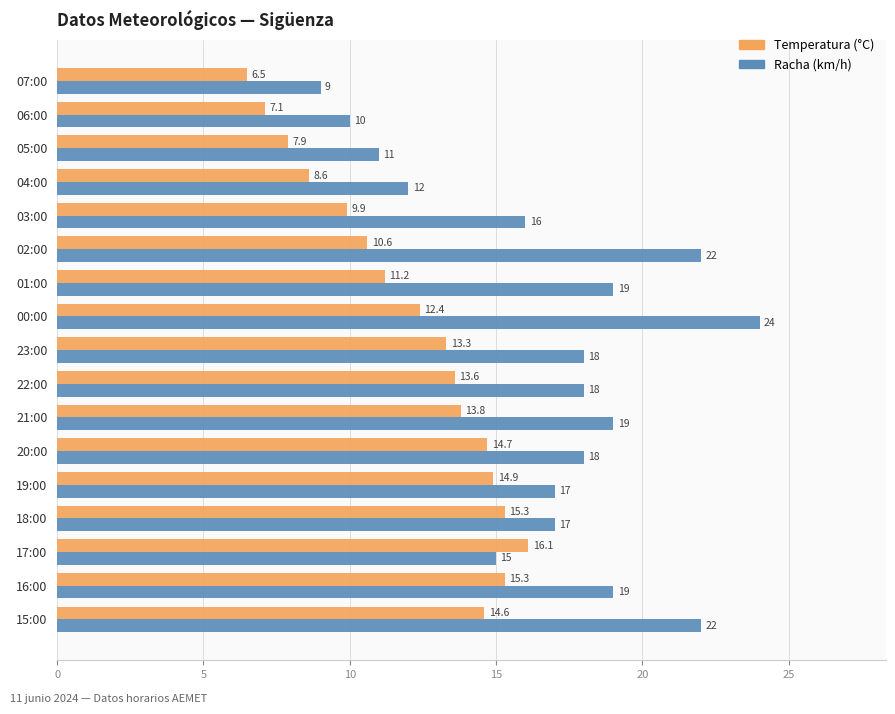

What is the average value of the Temperatura (°C) series?

12.1